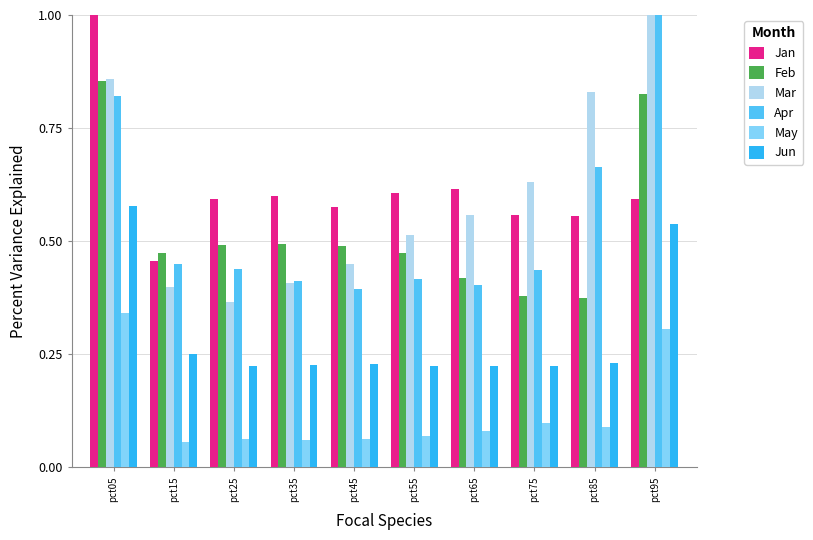

Reading left to right, what are all the values shown in this chart?

Jan: pct05=1.8	pct15=0.5	pct25=0.6	pct35=0.6	pct45=0.6	pct55=0.6	pct65=0.6	pct75=0.6	pct85=0.6	pct95=0.6
Feb: pct05=0.9	pct15=0.5	pct25=0.5	pct35=0.5	pct45=0.5	pct55=0.5	pct65=0.4	pct75=0.4	pct85=0.4	pct95=0.8
Mar: pct05=0.9	pct15=0.4	pct25=0.4	pct35=0.4	pct45=0.4	pct55=0.5	pct65=0.6	pct75=0.6	pct85=0.8	pct95=1.9
Apr: pct05=0.8	pct15=0.4	pct25=0.4	pct35=0.4	pct45=0.4	pct55=0.4	pct65=0.4	pct75=0.4	pct85=0.7	pct95=1.6
May: pct05=0.3	pct15=0.1	pct25=0.1	pct35=0.1	pct45=0.1	pct55=0.1	pct65=0.1	pct75=0.1	pct85=0.1	pct95=0.3
Jun: pct05=0.6	pct15=0.3	pct25=0.2	pct35=0.2	pct45=0.2	pct55=0.2	pct65=0.2	pct75=0.2	pct85=0.2	pct95=0.5